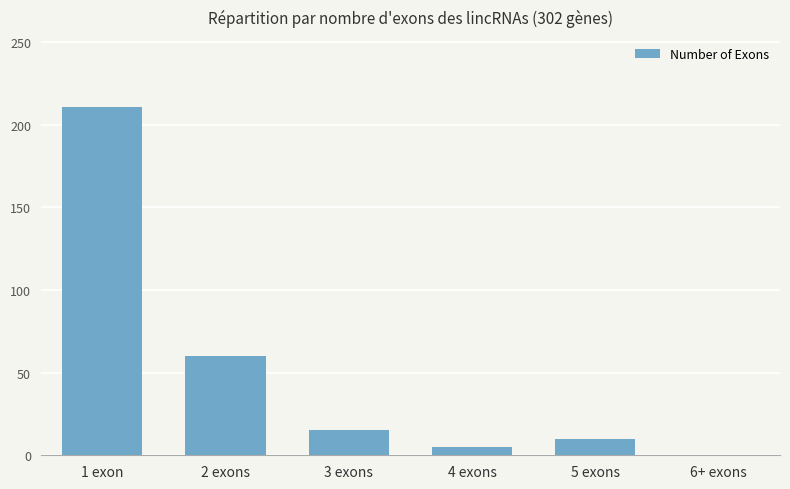

True or false: the data shows 6 at 3 exons.

False